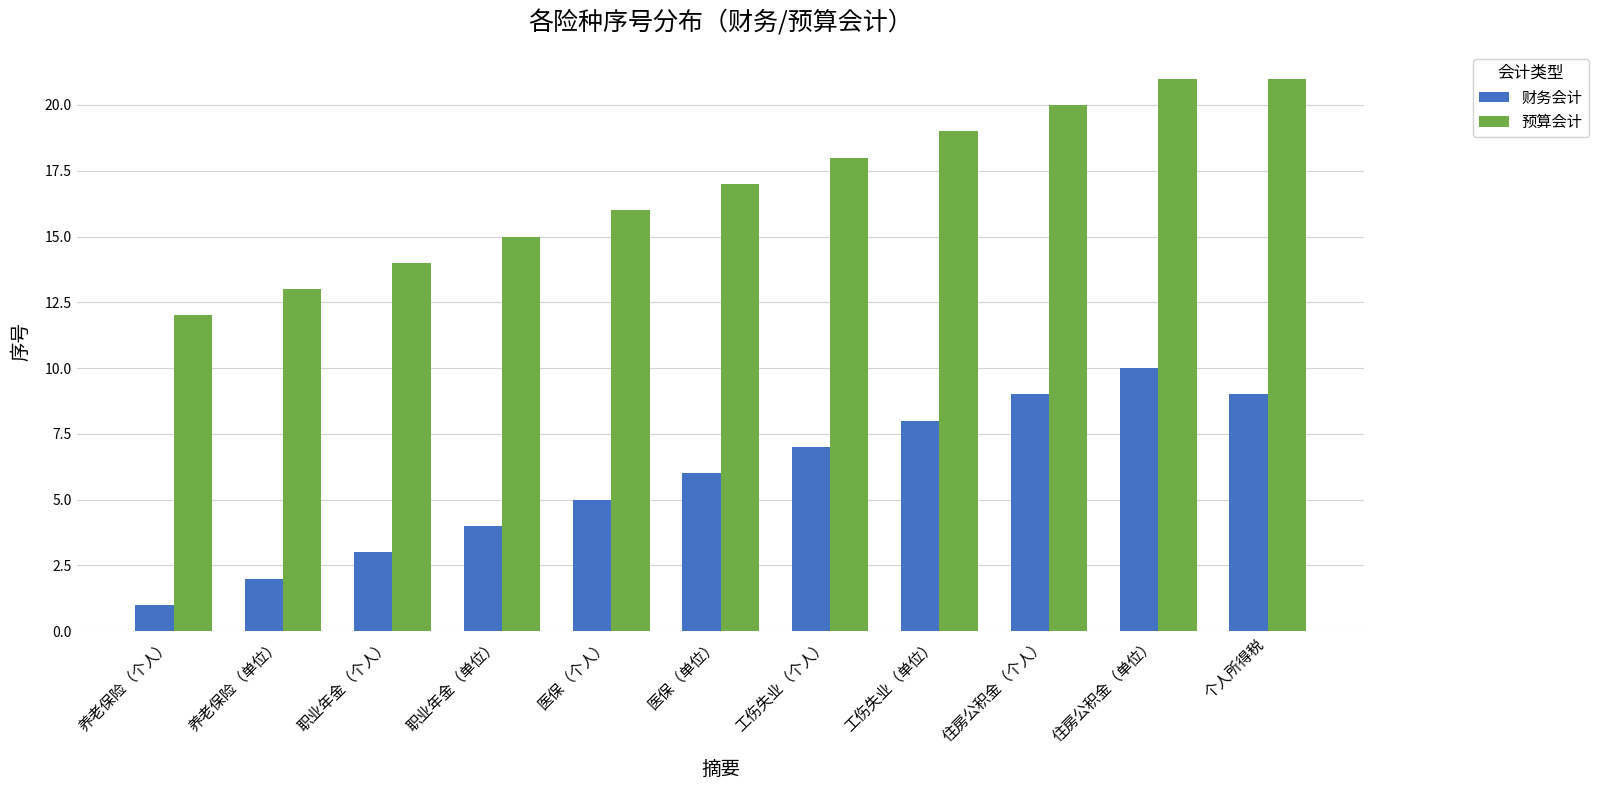

What is the difference between the highest and lowest values at 养老保险（个人）?

11